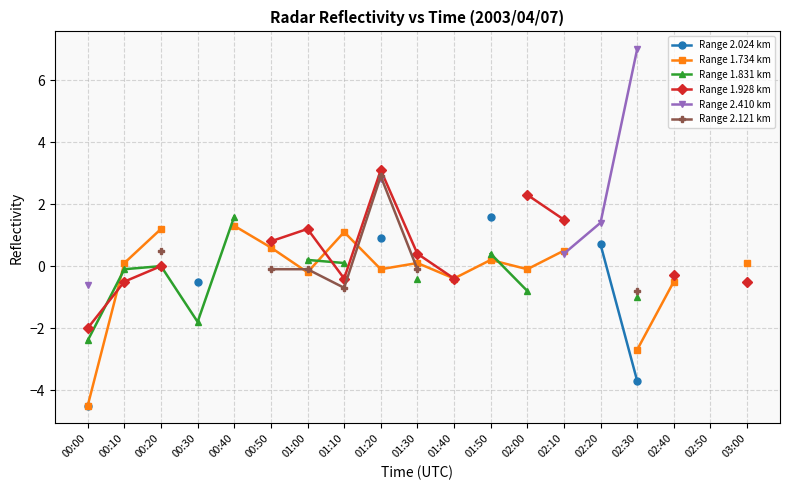

What is the greatest value displayed?

7.0